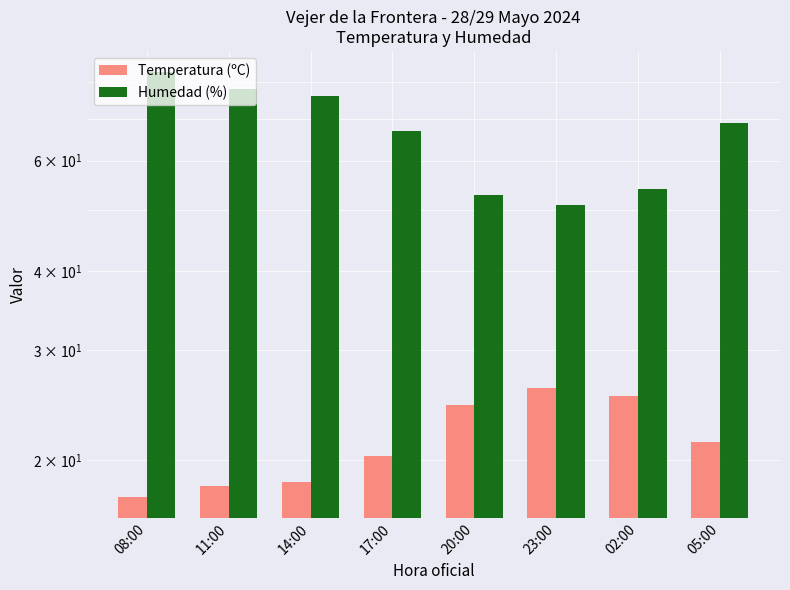

At which label is Humedad (%) closest to 67?

17:00